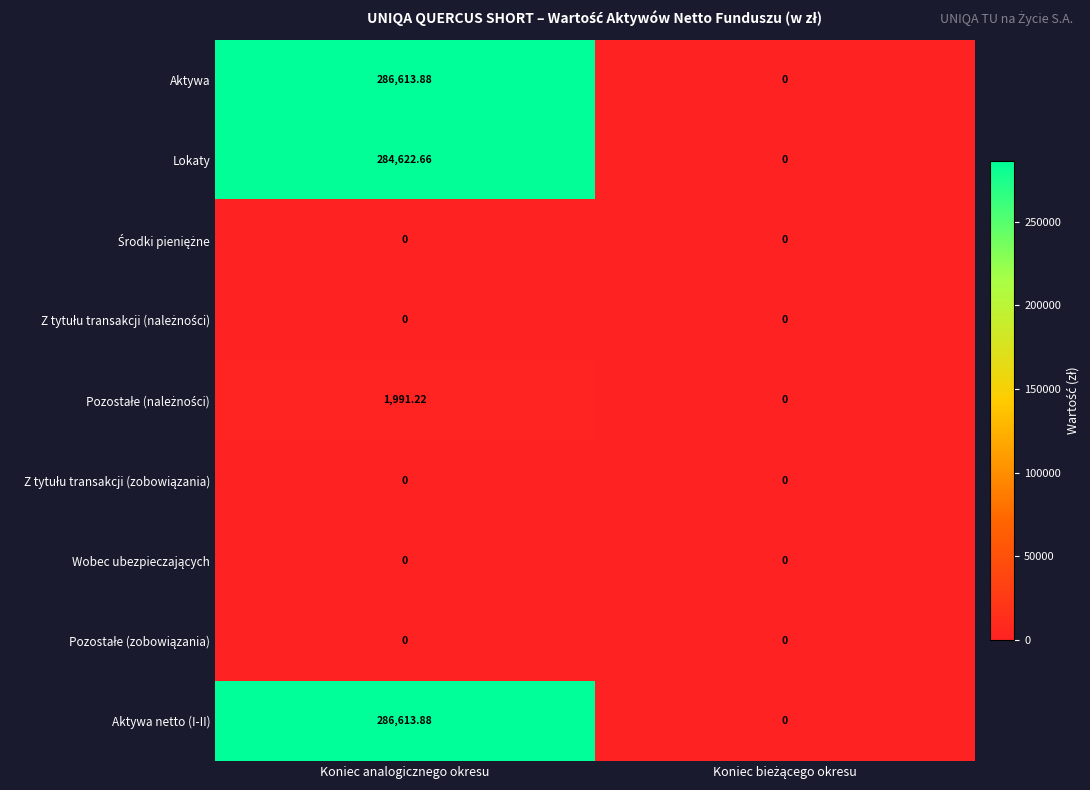

Which category has the highest value in the Aktywa netto (I-II) series?

Koniec analogicznego okresu